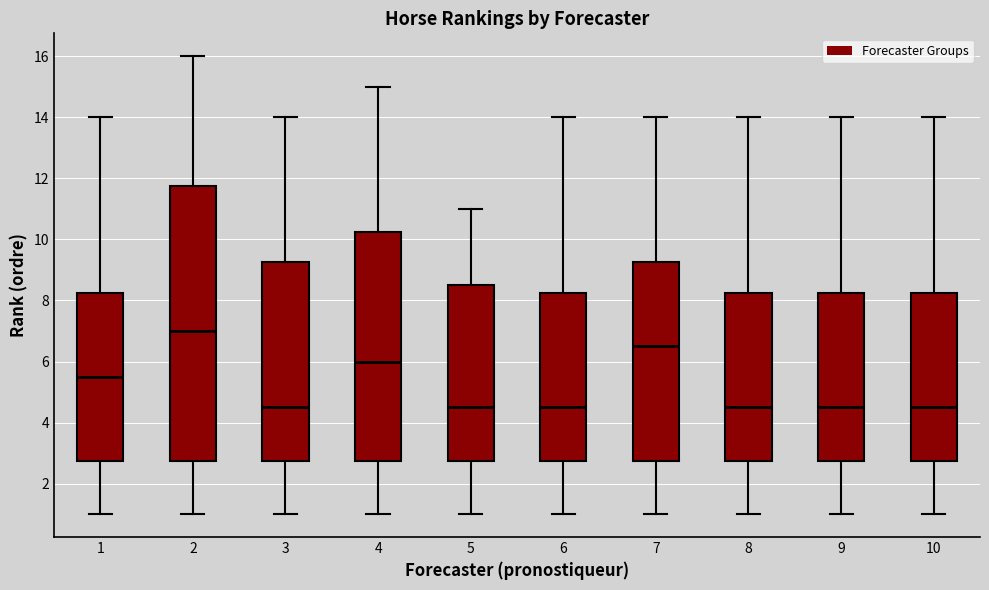

Reading left to right, transcribe this box plot: for each box, give where its median line is, the range the box spans, and where its two whiskers end, as read against the y-axis. The values are not printed on the chart, so give them approximately, as read against the axis.

1: median 5.6, box 2.8 to 8.2, whiskers 1.0 to 14.0
2: median 7.0, box 2.8 to 11.8, whiskers 1.0 to 16.0
3: median 4.6, box 2.8 to 9.2, whiskers 1.0 to 14.0
4: median 6.0, box 2.8 to 10.2, whiskers 1.0 to 15.0
5: median 4.6, box 2.8 to 8.6, whiskers 1.0 to 11.0
6: median 4.6, box 2.8 to 8.2, whiskers 1.0 to 14.0
7: median 6.6, box 2.8 to 9.2, whiskers 1.0 to 14.0
8: median 4.6, box 2.8 to 8.2, whiskers 1.0 to 14.0
9: median 4.6, box 2.8 to 8.2, whiskers 1.0 to 14.0
10: median 4.6, box 2.8 to 8.2, whiskers 1.0 to 14.0